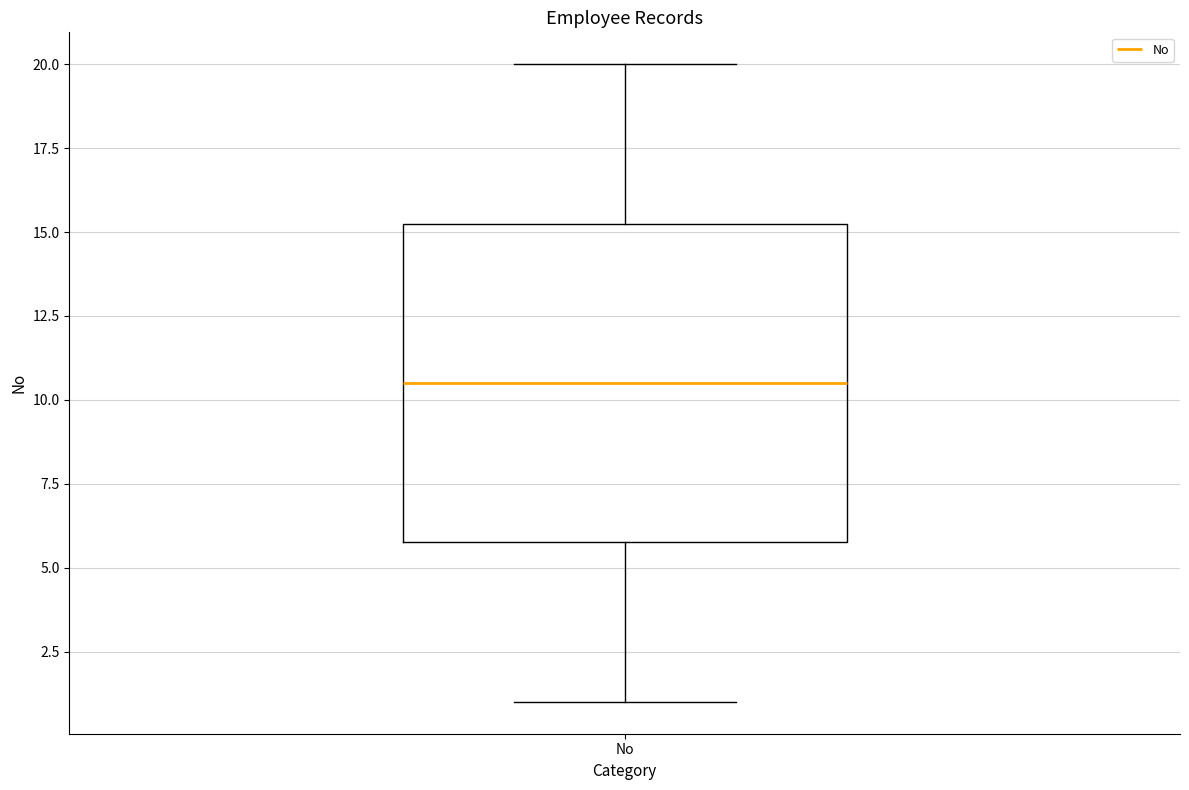

Read this box plot against the y-axis: the position of the median line, the range covered by the box, and the ends of both whiskers. The values are not printed on the chart, so give them approximately, as read against the axis.

median 10.5, box 6.0 to 15.5, whiskers 1.0 to 20.0